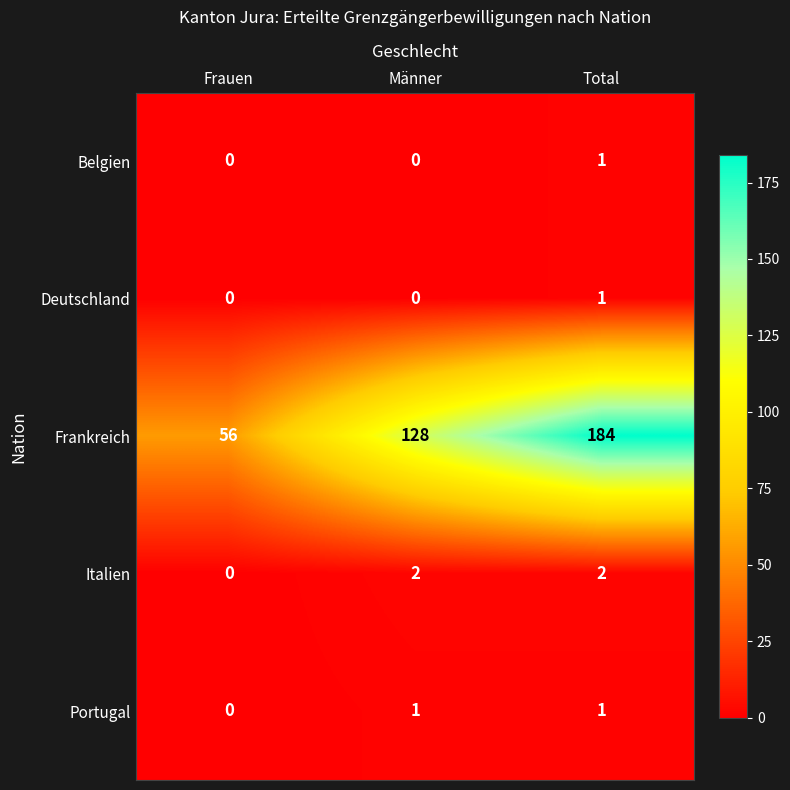

Reading left to right, list all the values displayed in this chart.

Belgien: Frauen=0	Männer=0	Total=1
Deutschland: Frauen=0	Männer=0	Total=1
Frankreich: Frauen=56	Männer=128	Total=184
Italien: Frauen=0	Männer=2	Total=2
Portugal: Frauen=0	Männer=1	Total=1